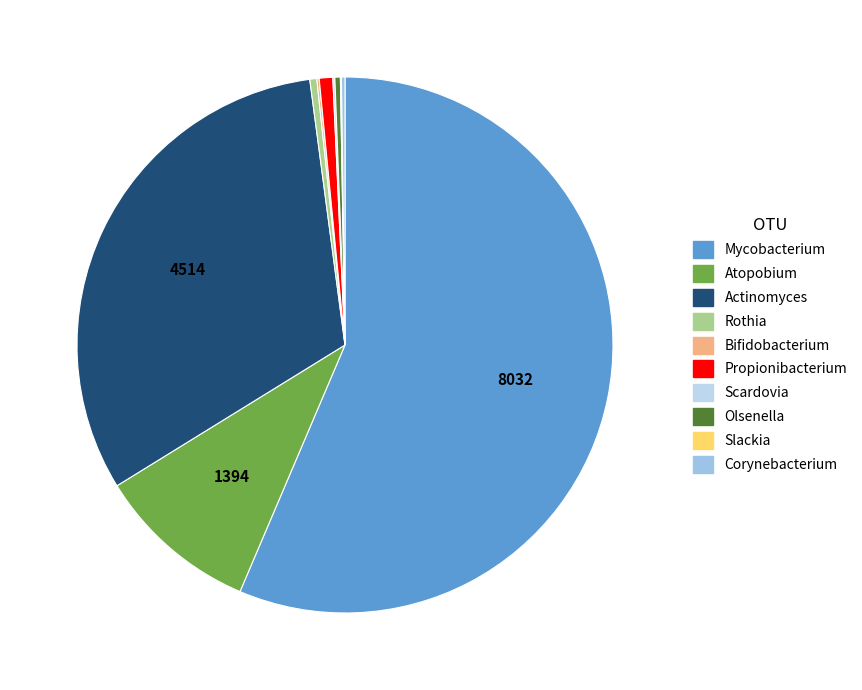

What percentage do Olsenella and Bifidobacterium together represent?

0.5%